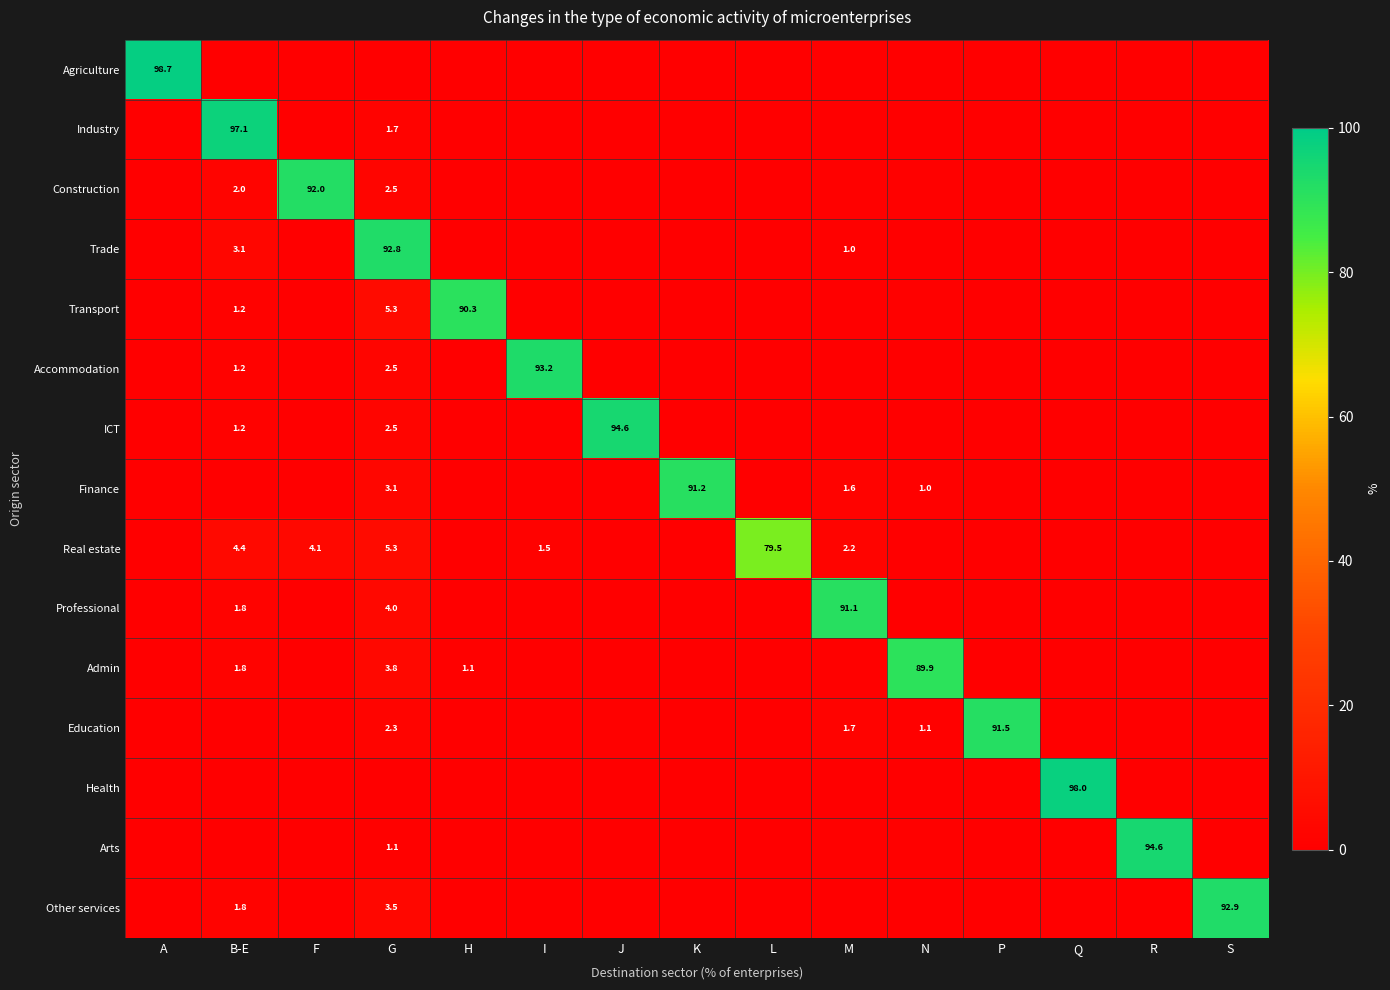

True or false: Transport has a value of 3.3 at G.

False